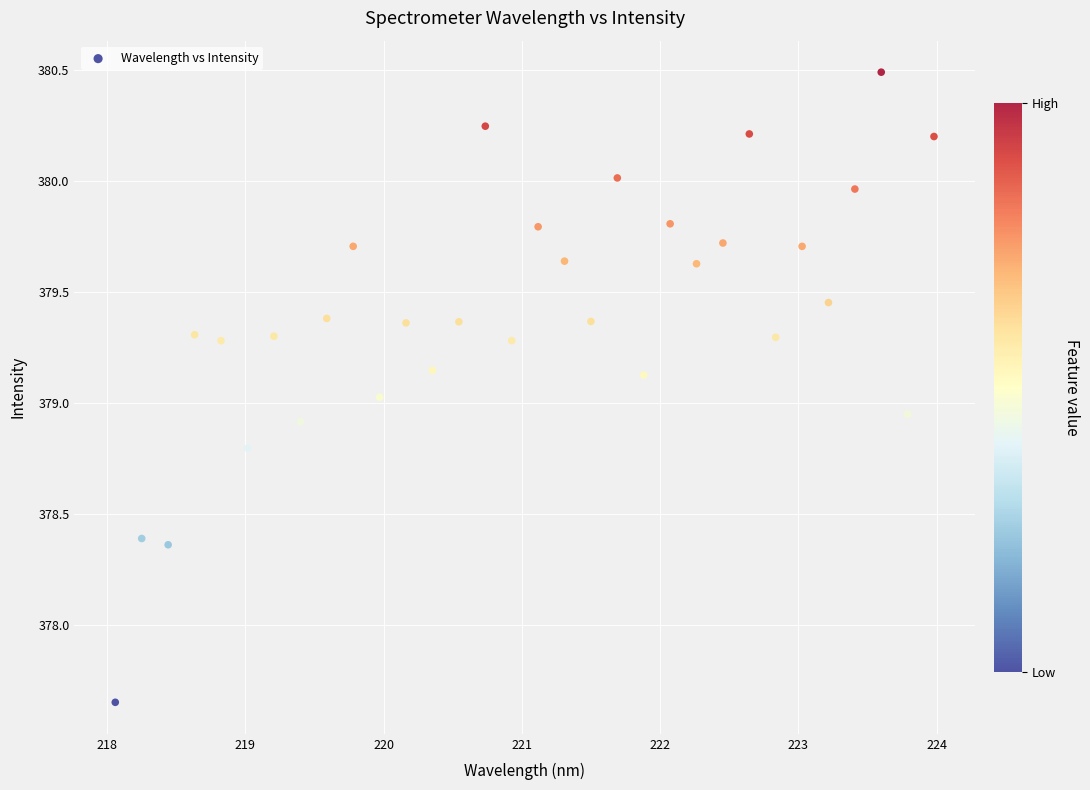

What is the range of X values (max minus min)?

5.9